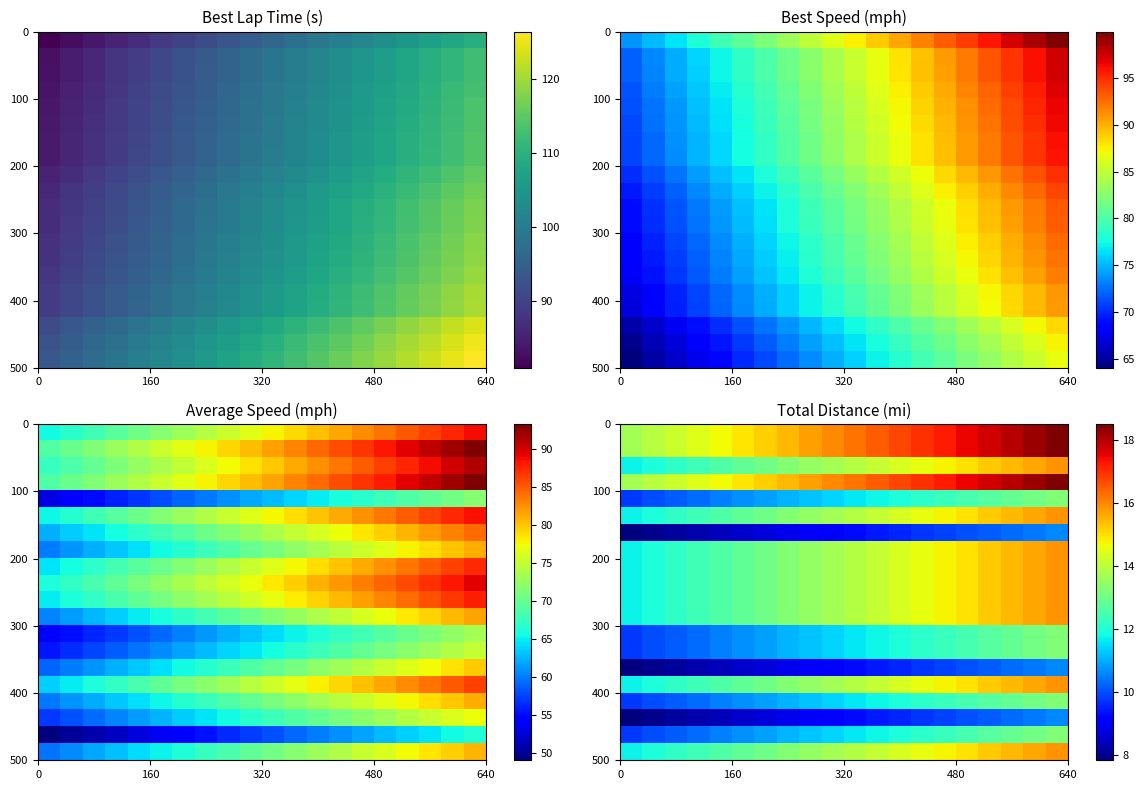

Between 14 and 16, which is larger?

16